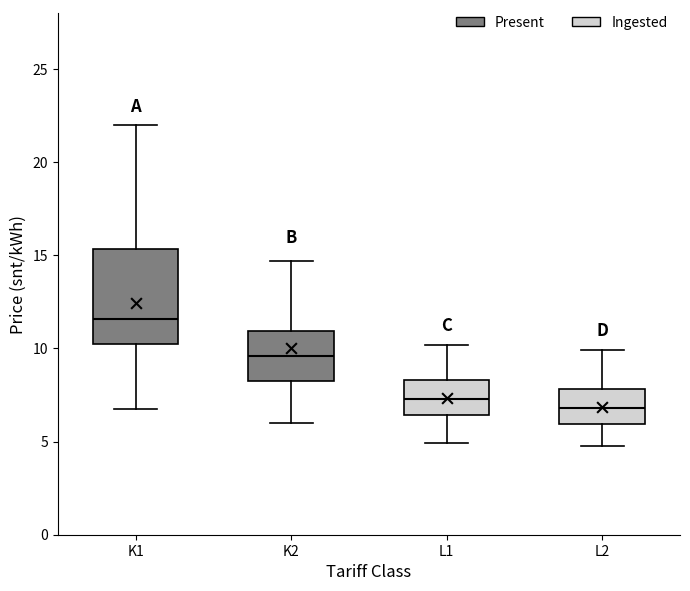

Which box is the tallest, from its lower edge to its upper edge?

K1